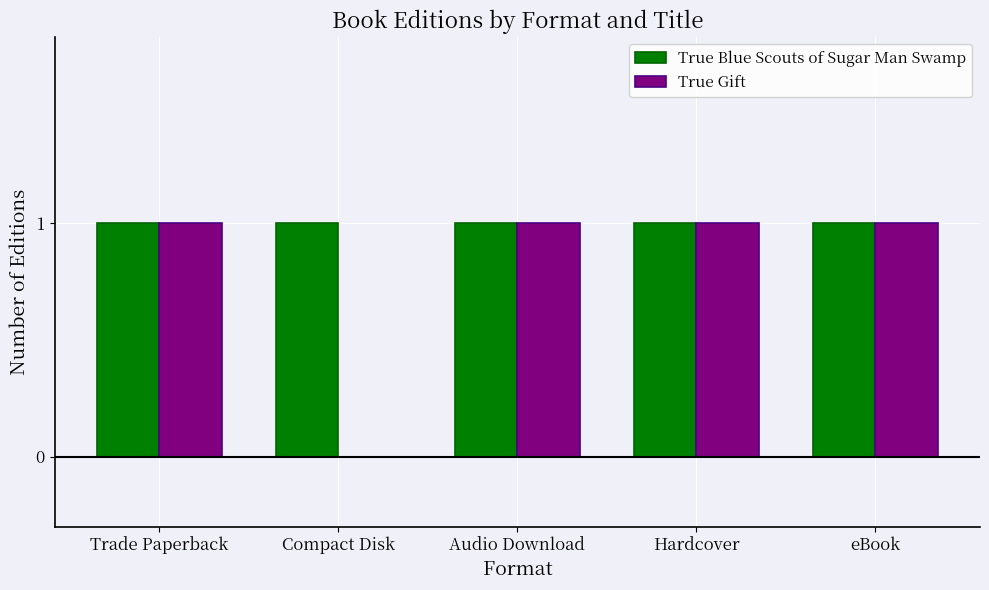

Is it true that True Blue Scouts of Sugar Man Swamp equals 0 at Trade Paperback?

False